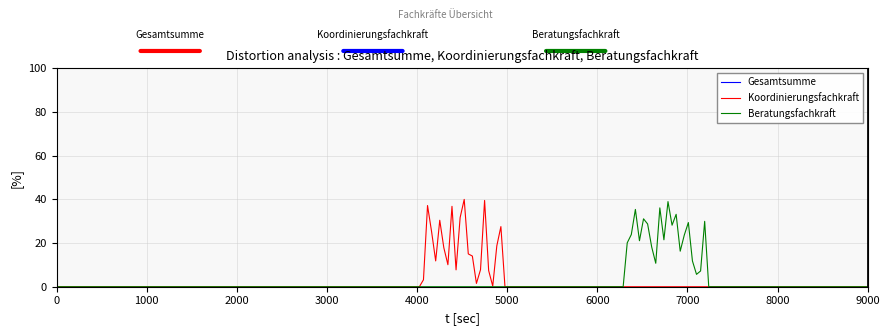

Rank the series by their maximum value, from highest to lowest.

Koordinierungsfachkraft, Beratungsfachkraft, Gesamtsumme